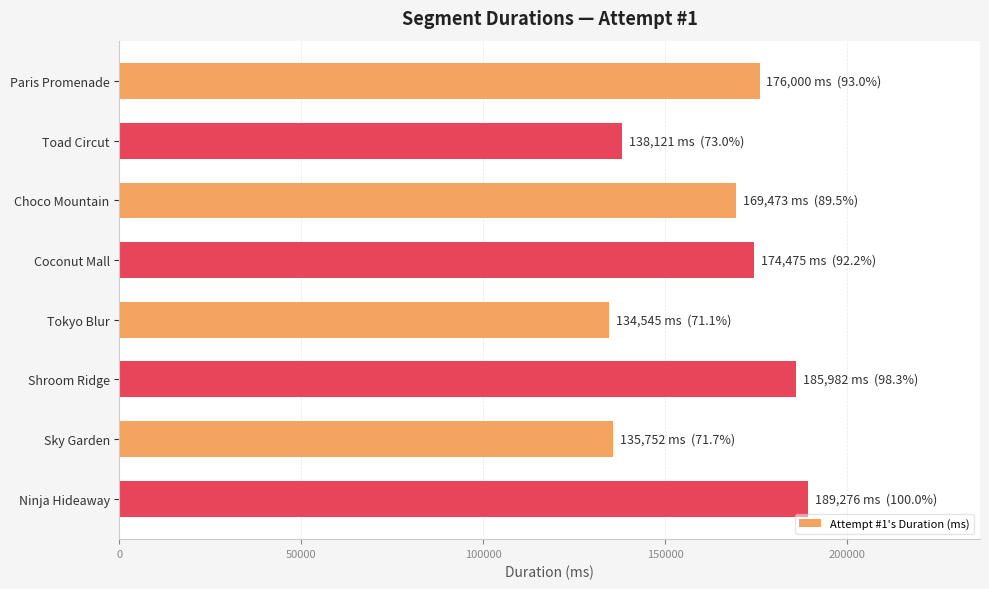

What is the change in value from Coconut Mall to Tokyo Blur?

-39930